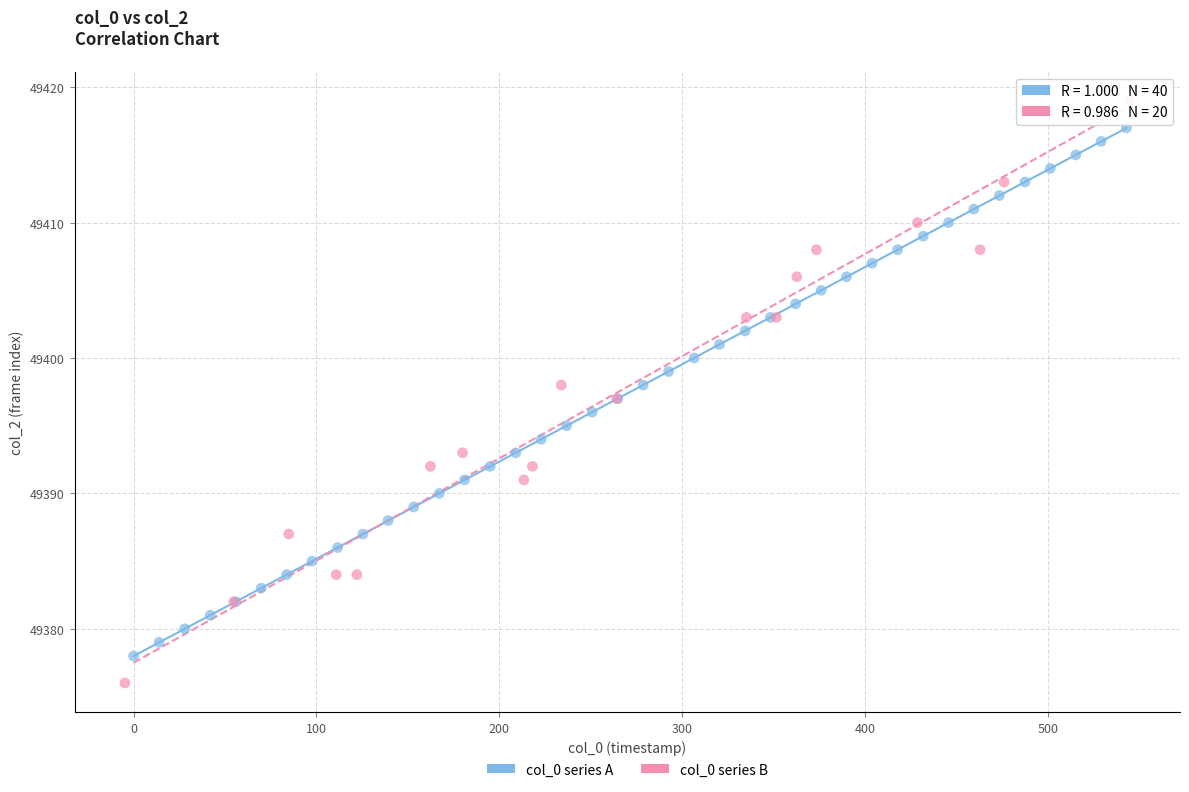

Which series contains the highest Y value?

col_0 series B